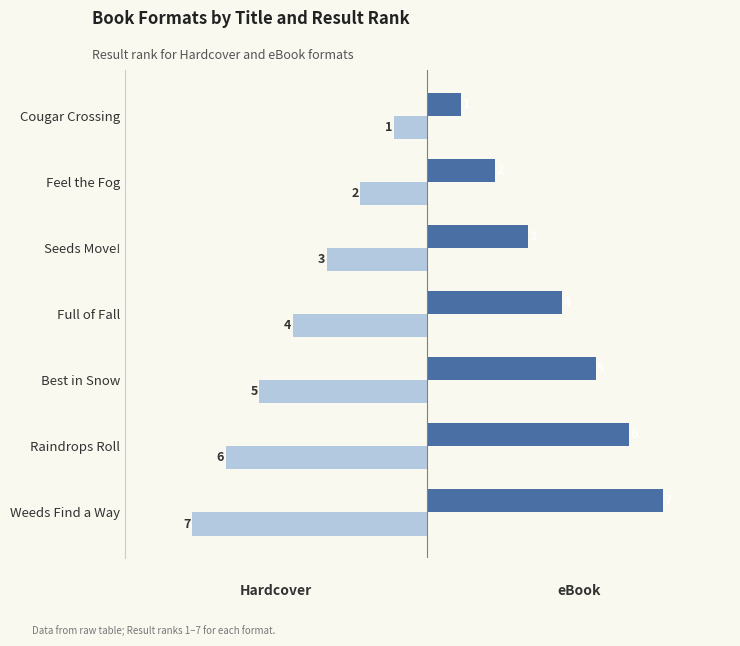

Which category has the highest value across all series?

Weeds Find a Way